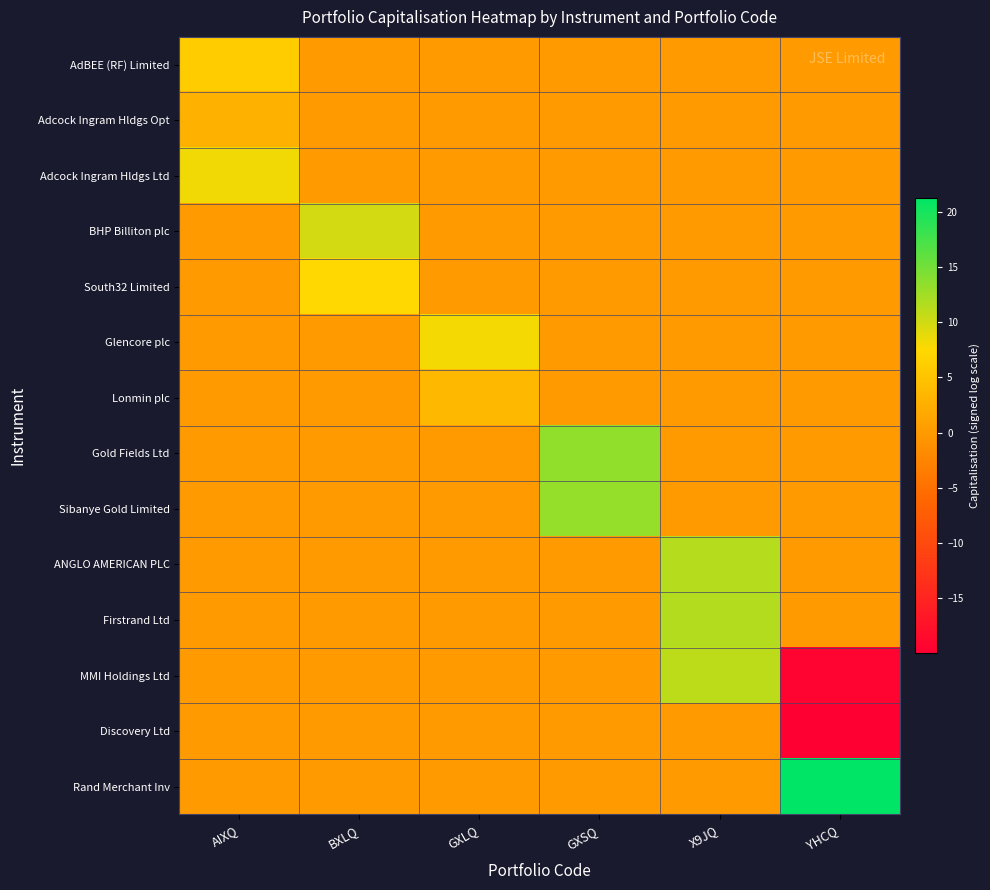

Reading left to right, what are all the values shown in this chart?

AdBEE (RF) Limited: AIXQ=6.1	BXLQ=0.0	GXLQ=0.0	GXSQ=0.0	X9JQ=0.0	YHCQ=0.0
Adcock Ingram Hldgs Opt: AIXQ=2.8	BXLQ=0.0	GXLQ=0.0	GXSQ=0.0	X9JQ=0.0	YHCQ=0.0
Adcock Ingram Hldgs Ltd: AIXQ=8.2	BXLQ=0.0	GXLQ=0.0	GXSQ=0.0	X9JQ=0.0	YHCQ=0.0
BHP Billiton plc: AIXQ=0.0	BXLQ=9.8	GXLQ=0.0	GXSQ=0.0	X9JQ=0.0	YHCQ=0.0
South32 Limited: AIXQ=0.0	BXLQ=7.5	GXLQ=0.0	GXSQ=0.0	X9JQ=0.0	YHCQ=0.0
Glencore plc: AIXQ=0.0	BXLQ=0.0	GXLQ=8.0	GXSQ=0.0	X9JQ=0.0	YHCQ=0.0
Lonmin plc: AIXQ=0.0	BXLQ=0.0	GXLQ=3.6	GXSQ=0.0	X9JQ=0.0	YHCQ=0.0
Gold Fields Ltd: AIXQ=0.0	BXLQ=0.0	GXLQ=0.0	GXSQ=13.3	X9JQ=0.0	YHCQ=0.0
Sibanye Gold Limited: AIXQ=0.0	BXLQ=0.0	GXLQ=0.0	GXSQ=13.1	X9JQ=0.0	YHCQ=0.0
ANGLO AMERICAN PLC: AIXQ=0.0	BXLQ=0.0	GXLQ=0.0	GXSQ=0.0	X9JQ=11.5	YHCQ=0.0
Firstrand Ltd: AIXQ=0.0	BXLQ=0.0	GXLQ=0.0	GXSQ=0.0	X9JQ=11.5	YHCQ=0.0
MMI Holdings Ltd: AIXQ=0.0	BXLQ=0.0	GXLQ=0.0	GXSQ=0.0	X9JQ=11.0	YHCQ=-19.3
Discovery Ltd: AIXQ=0.0	BXLQ=0.0	GXLQ=0.0	GXSQ=0.0	X9JQ=0.0	YHCQ=-20.0
Rand Merchant Inv: AIXQ=0.0	BXLQ=0.0	GXLQ=0.0	GXSQ=0.0	X9JQ=0.0	YHCQ=21.2